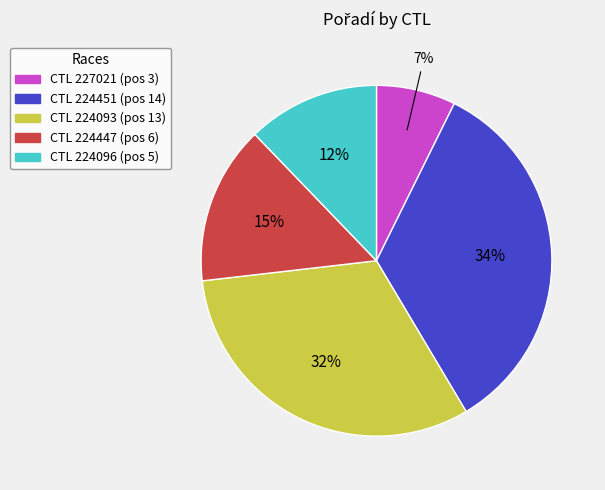

To the nearest percent, what is the difference between the largest and smallest slice percentages?

27%